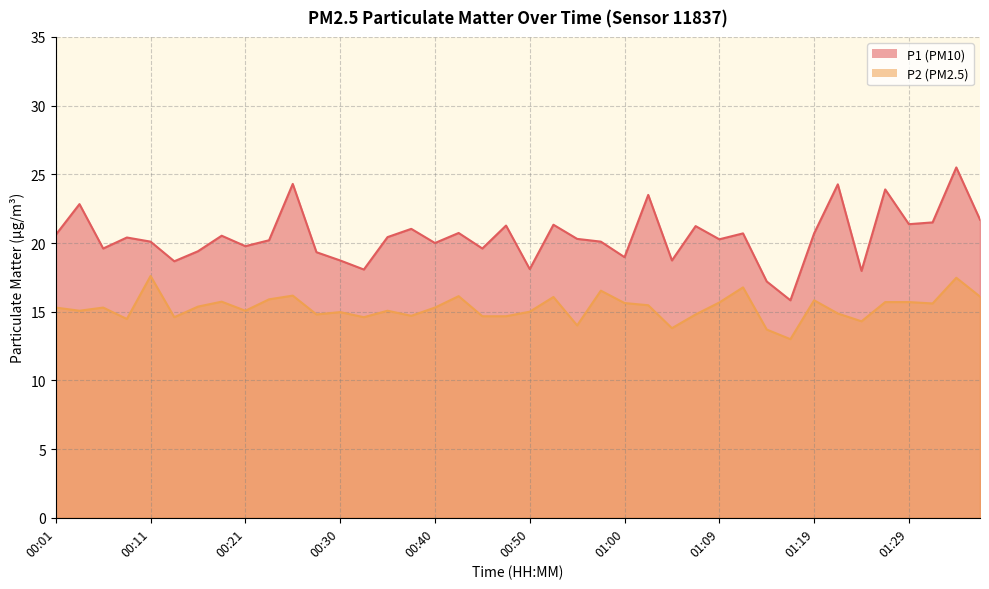

What is the maximum value shown in the chart?

25.5